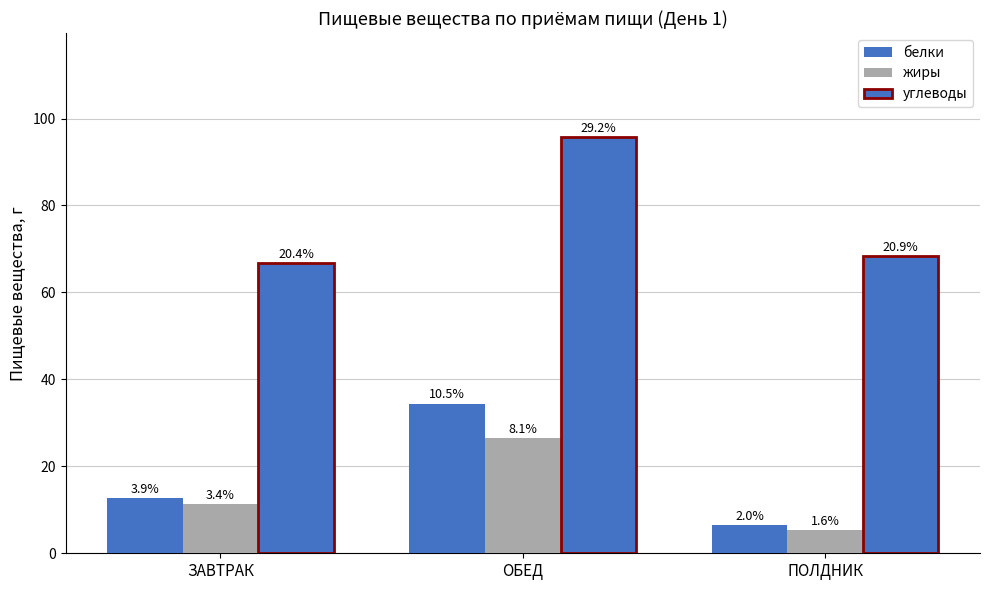

Between ЗАВТРАК and ПОЛДНИК, which is larger?

ЗАВТРАК